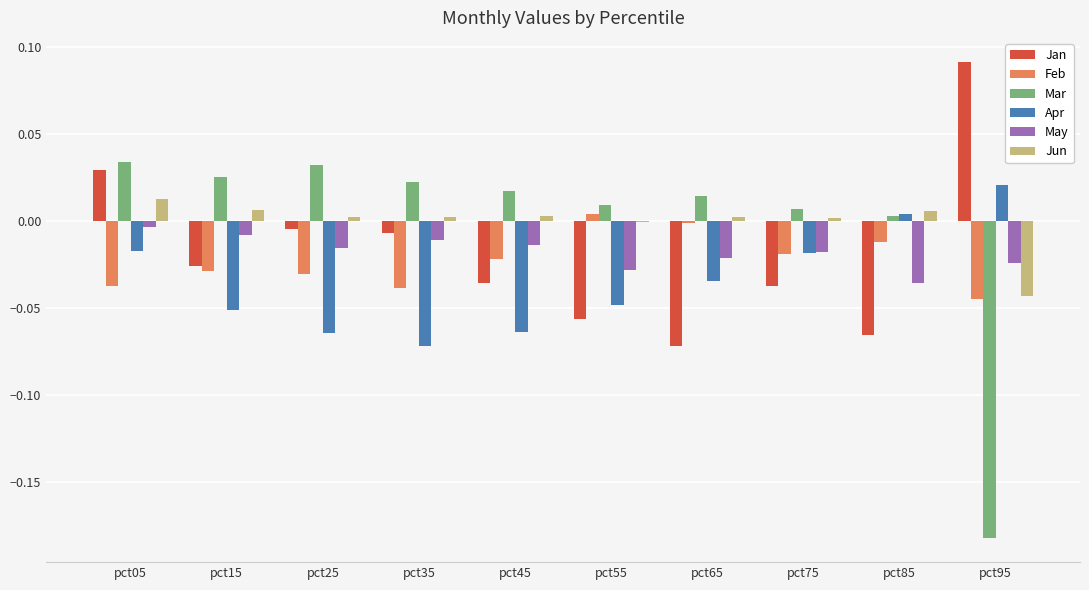

At which label does Jan reach its peak?

pct95